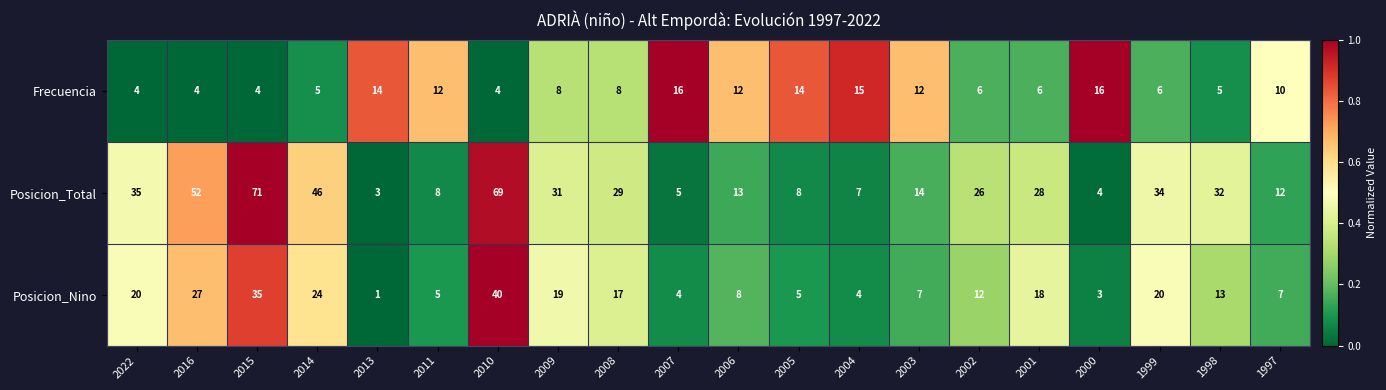

What is the maximum value shown in the chart?

71